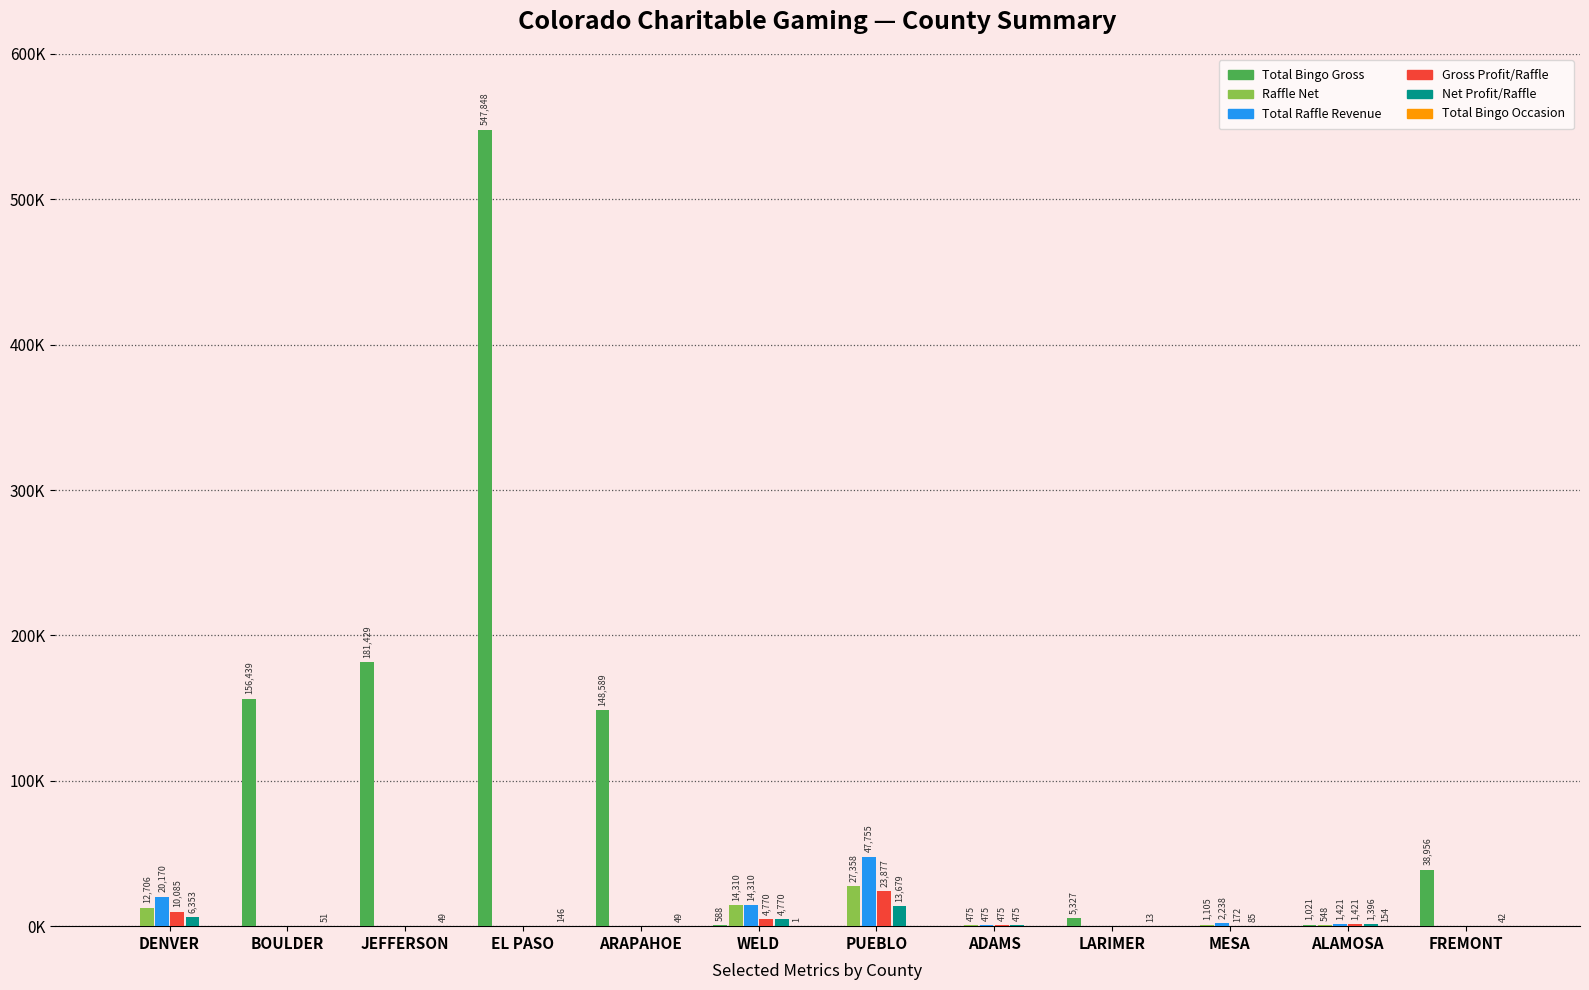

Reading right to left, extract all data points from this chart.

Total Bingo Gross: FREMONT=38956	ALAMOSA=1021	MESA=0	LARIMER=5327	ADAMS=0	PUEBLO=0	WELD=588	ARAPAHOE=148589	EL PASO=547848	JEFFERSON=181429	BOULDER=156439	DENVER=0
Raffle Net: FREMONT=0	ALAMOSA=548	MESA=1105	LARIMER=0	ADAMS=475	PUEBLO=27358	WELD=14310	ARAPAHOE=0	EL PASO=0	JEFFERSON=0	BOULDER=0	DENVER=12706
Total Raffle Revenue: FREMONT=0	ALAMOSA=1421	MESA=2238	LARIMER=0	ADAMS=475	PUEBLO=47755	WELD=14310	ARAPAHOE=0	EL PASO=0	JEFFERSON=0	BOULDER=0	DENVER=20170
Gross Profit/Raffle: FREMONT=0	ALAMOSA=1421	MESA=172	LARIMER=0	ADAMS=475	PUEBLO=23877	WELD=4770	ARAPAHOE=0	EL PASO=0	JEFFERSON=0	BOULDER=0	DENVER=10085
Net Profit/Raffle: FREMONT=0	ALAMOSA=1396	MESA=85	LARIMER=0	ADAMS=475	PUEBLO=13679	WELD=4770	ARAPAHOE=0	EL PASO=0	JEFFERSON=0	BOULDER=0	DENVER=6353
Total Bingo Occasion: FREMONT=42	ALAMOSA=154	MESA=0	LARIMER=13	ADAMS=0	PUEBLO=0	WELD=1	ARAPAHOE=49	EL PASO=146	JEFFERSON=49	BOULDER=51	DENVER=0